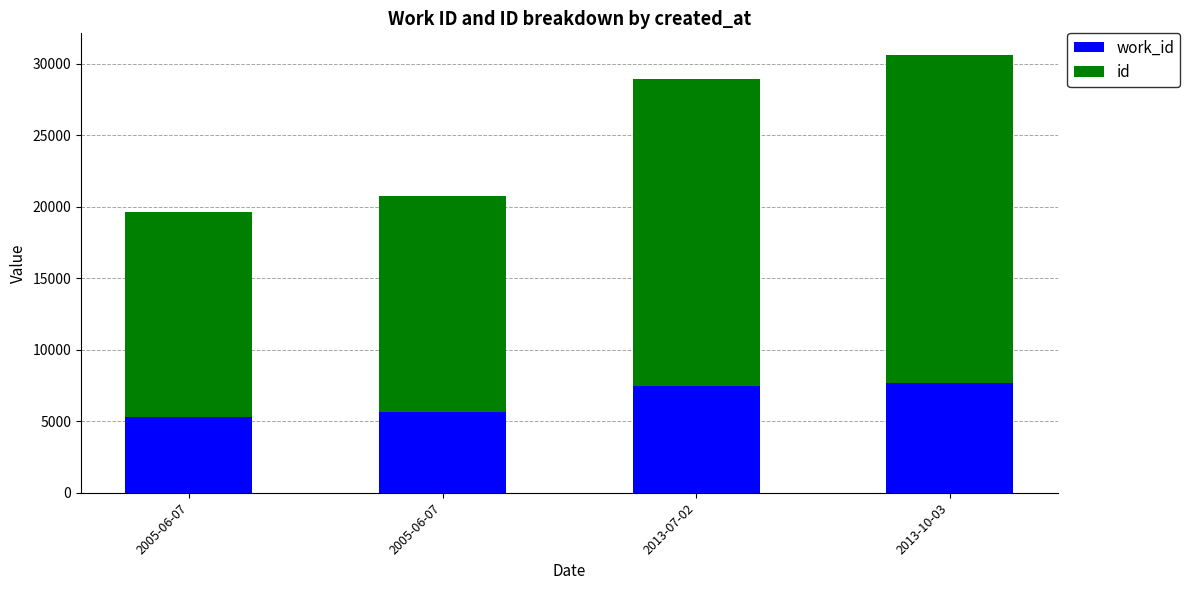

At which category is the sum across all series the highest?

2013-10-03